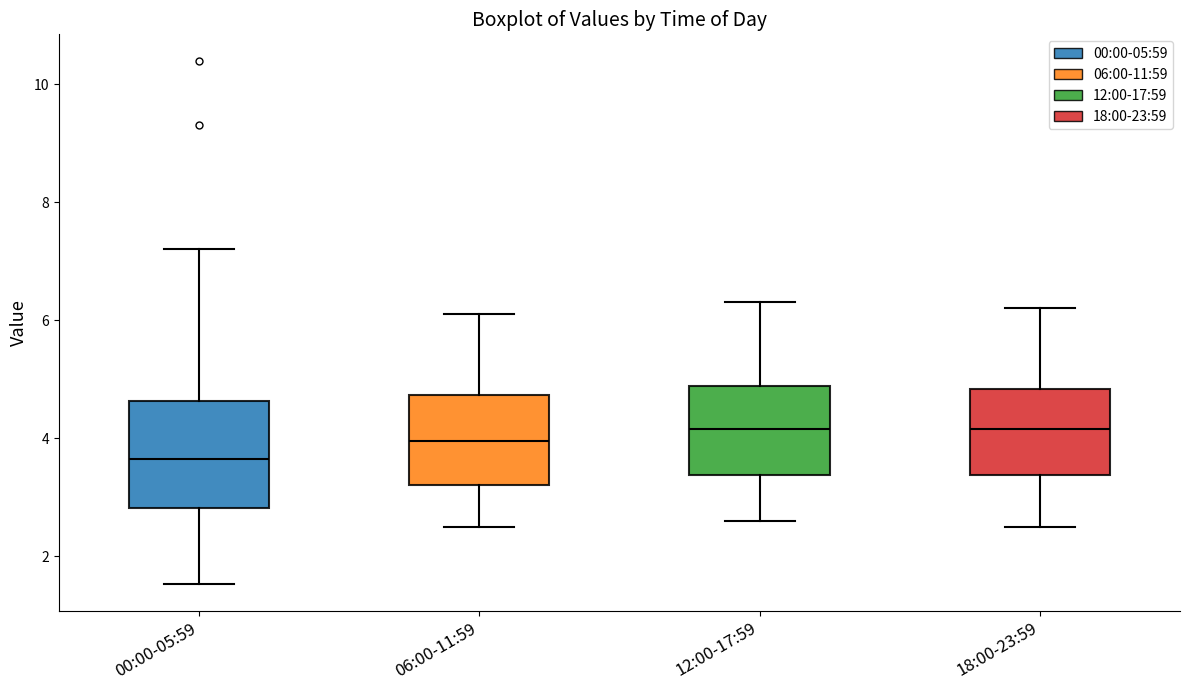

Which box has the lowest median line?

00:00-05:59